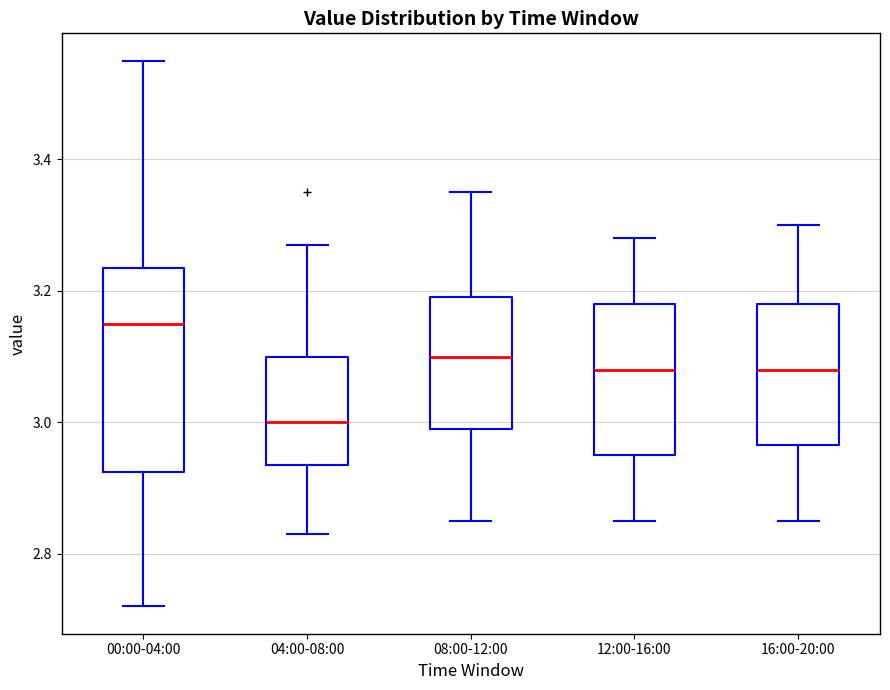

Reading left to right, transcribe this box plot: for each box, give where its median line is, the range the box spans, and where its two whiskers end, as read against the y-axis. The values are not printed on the chart, so give them approximately, as read against the axis.

00:00-04:00: median 3.16, box 2.92 to 3.24, whiskers 2.72 to 3.56
04:00-08:00: median 3.00, box 2.94 to 3.10, whiskers 2.84 to 3.28
08:00-12:00: median 3.10, box 3.00 to 3.20, whiskers 2.86 to 3.36
12:00-16:00: median 3.08, box 2.96 to 3.18, whiskers 2.86 to 3.28
16:00-20:00: median 3.08, box 2.96 to 3.18, whiskers 2.86 to 3.30